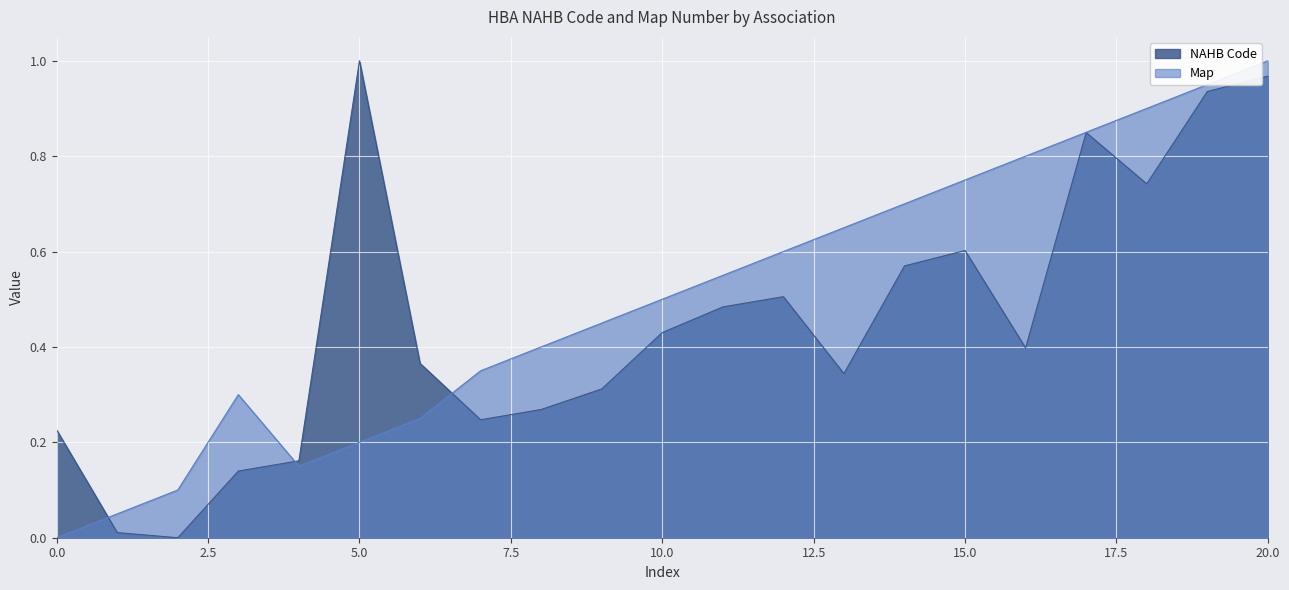

How many values in NAHB Code are above zero?

20